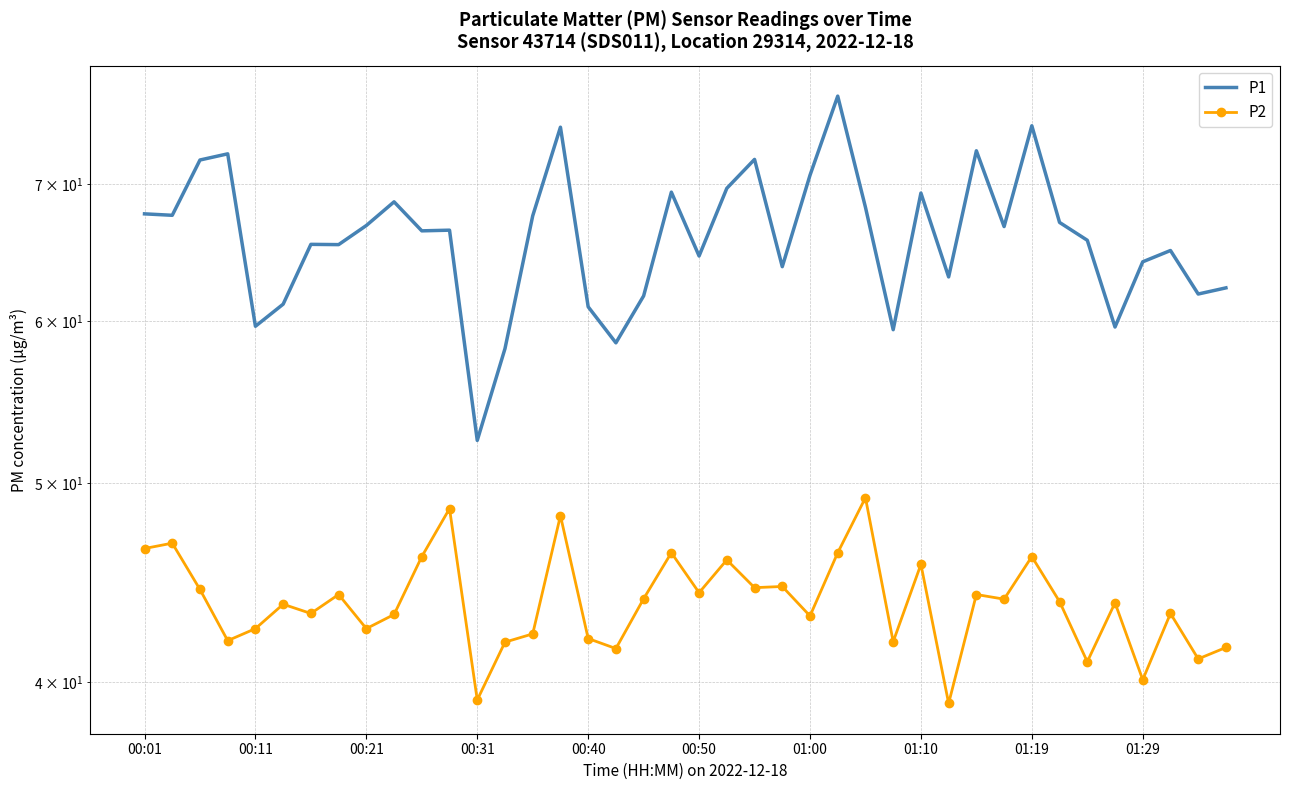

Count the number of data series in this chart.

2